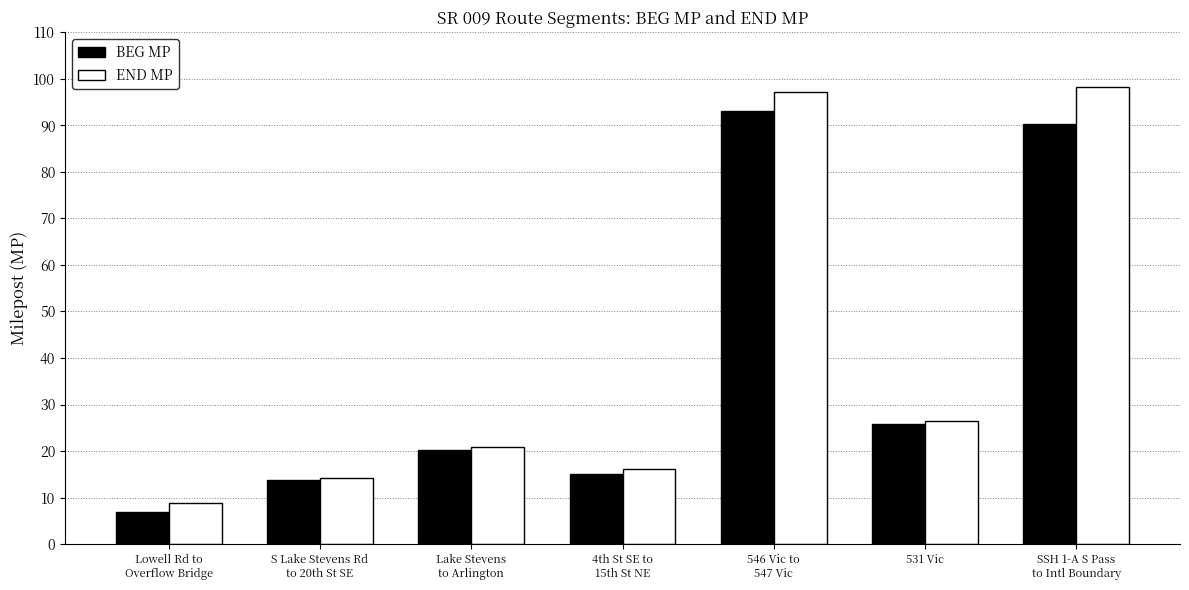

At which category does the chart reach its minimum across all series?

Lowell Rd to
Overflow Bridge